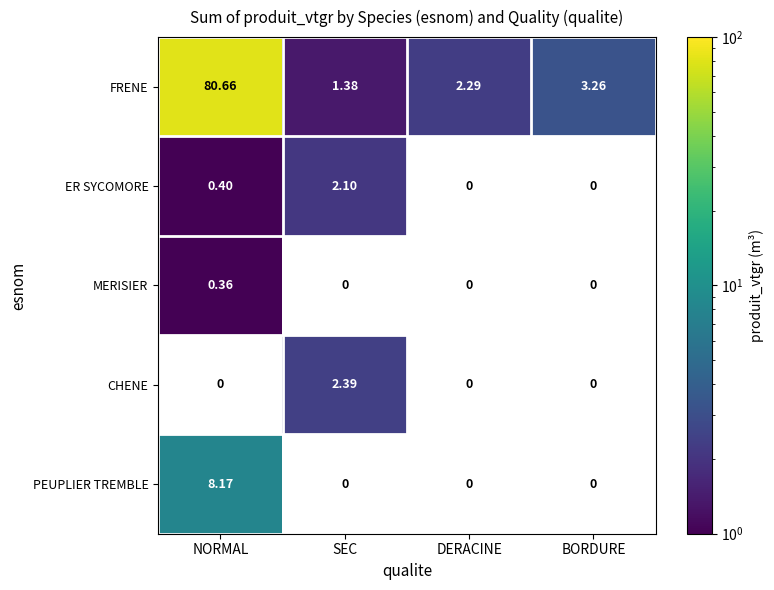

Which has a higher value, BORDURE or NORMAL?

NORMAL